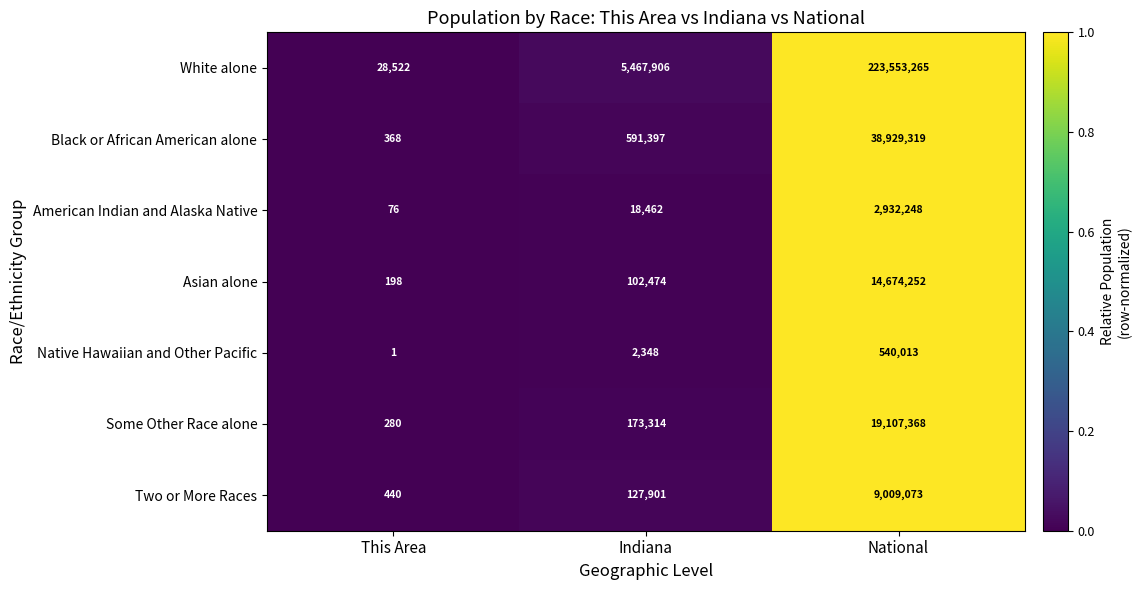

Is the value of Asian alone at Indiana greater than the value of Some Other Race alone at Indiana?

No